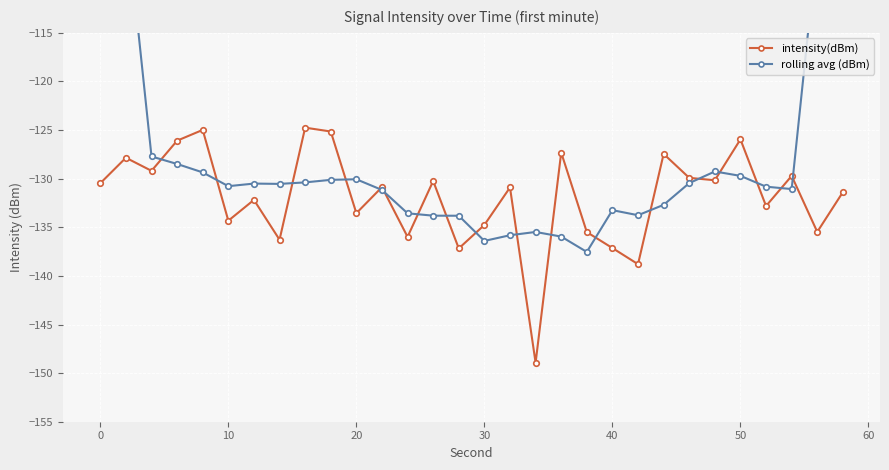

True or false: rolling avg (dBm) has more than 1 interior local peaks.

True